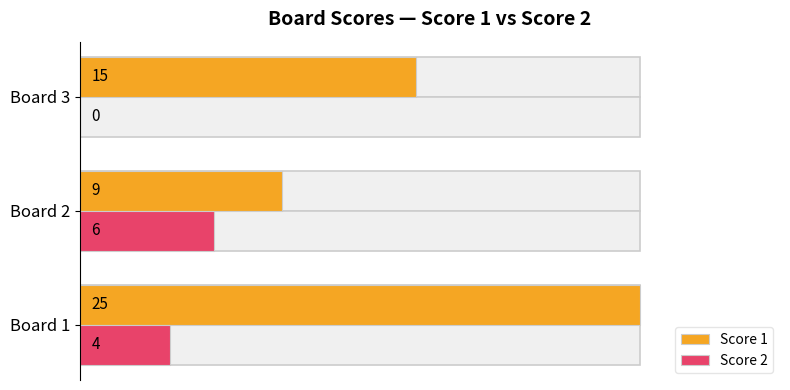

What is the sum of all Score 1 values?

49